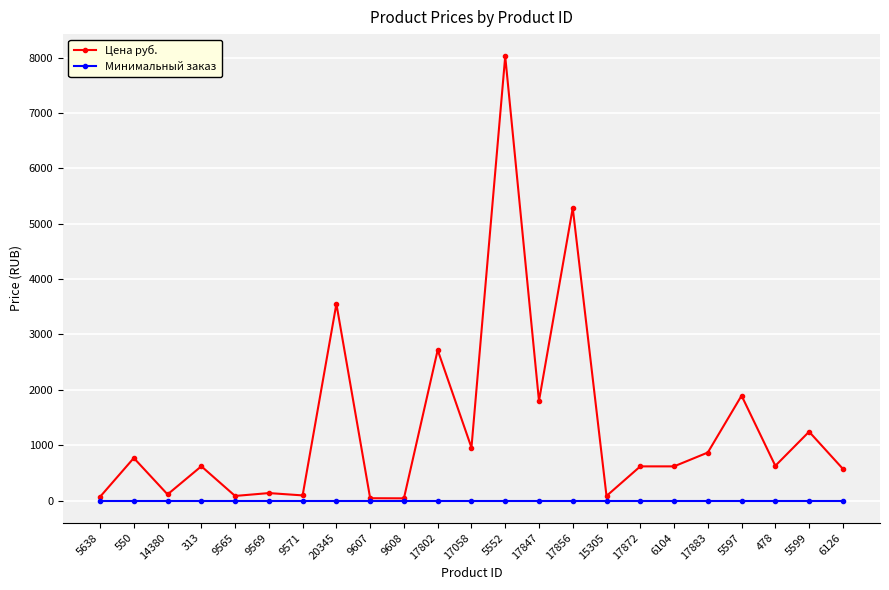

Which series has the largest range (max minus min)?

Цена руб.